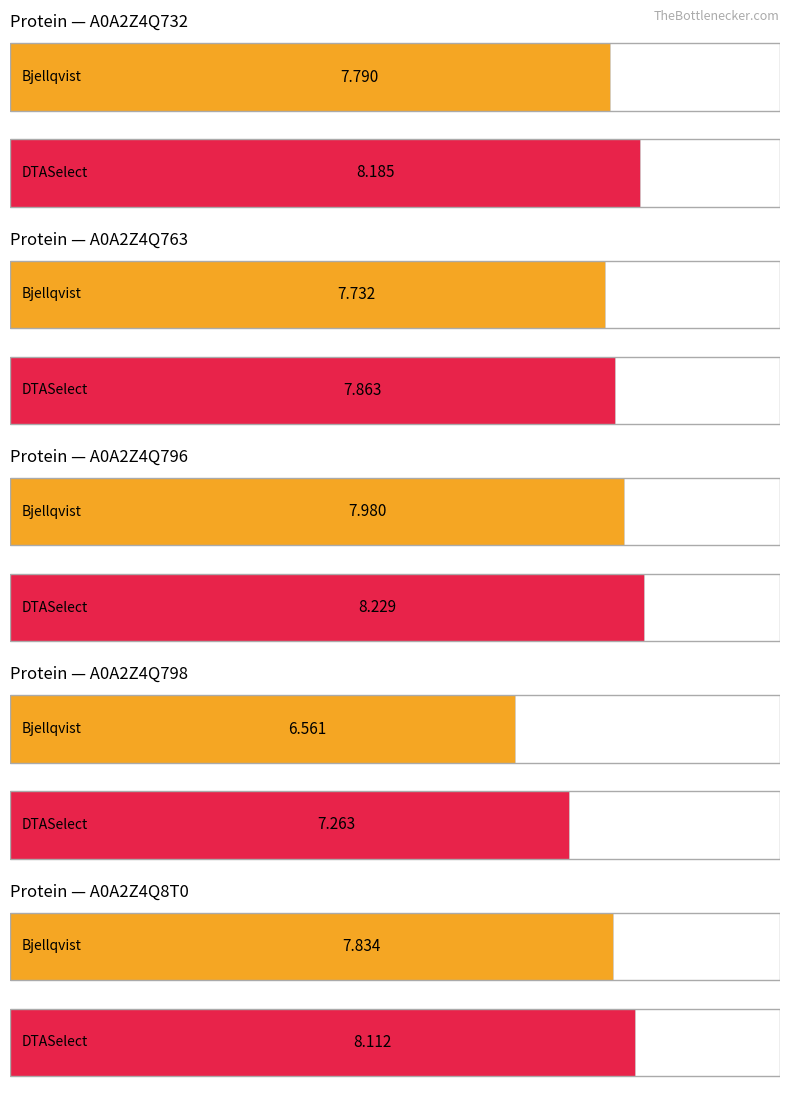

What is the sum of all Bjellqvist values?

37.9